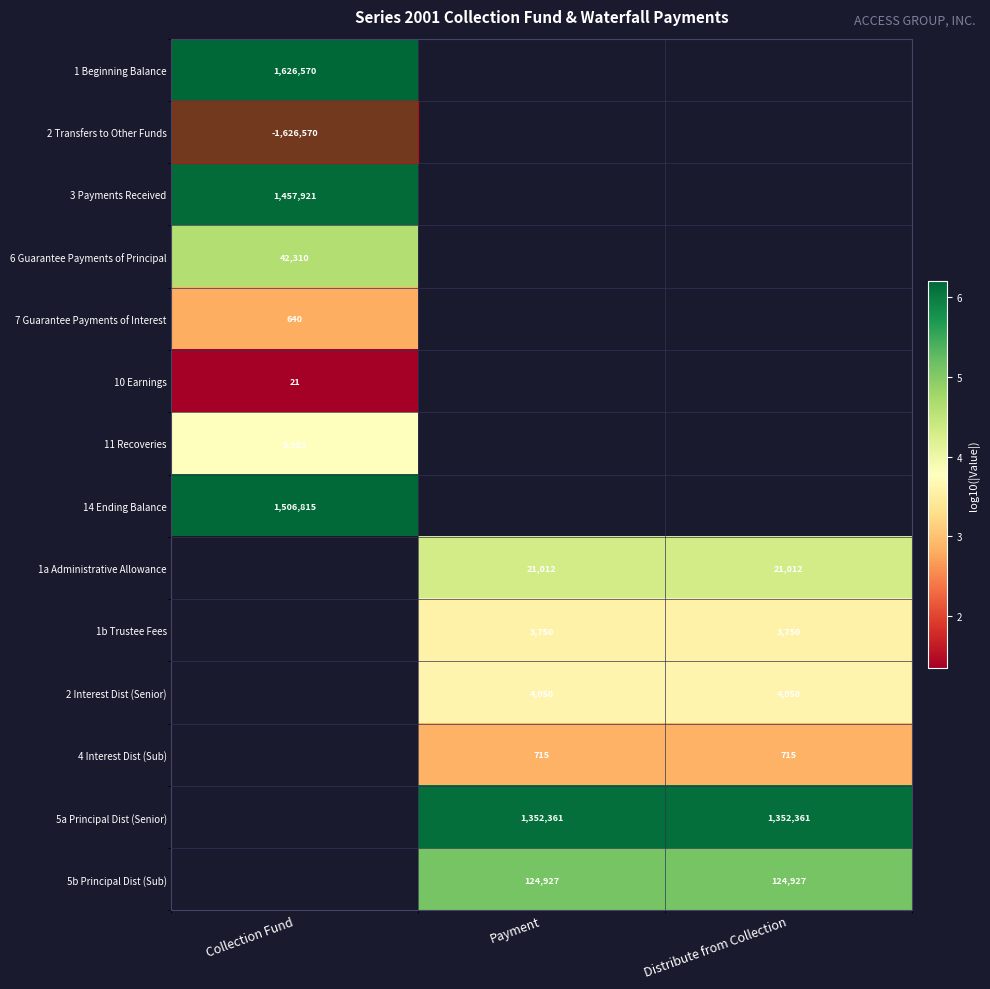

At which label is 2 Transfers to Other Funds closest to 6?

Collection Fund